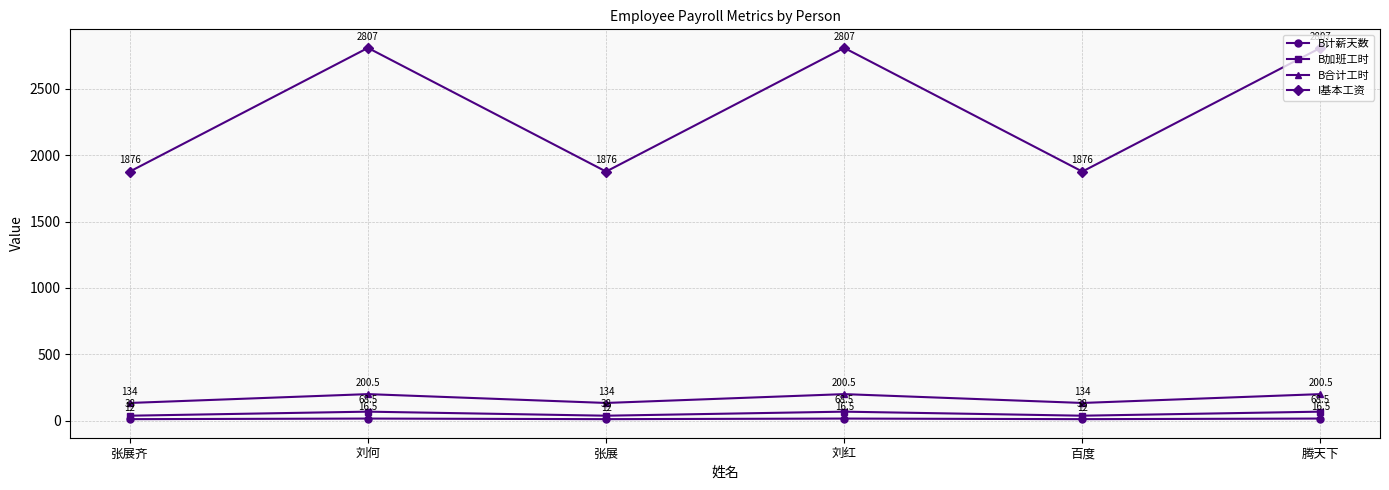

What is the label of the 6th point from the right?

张展齐